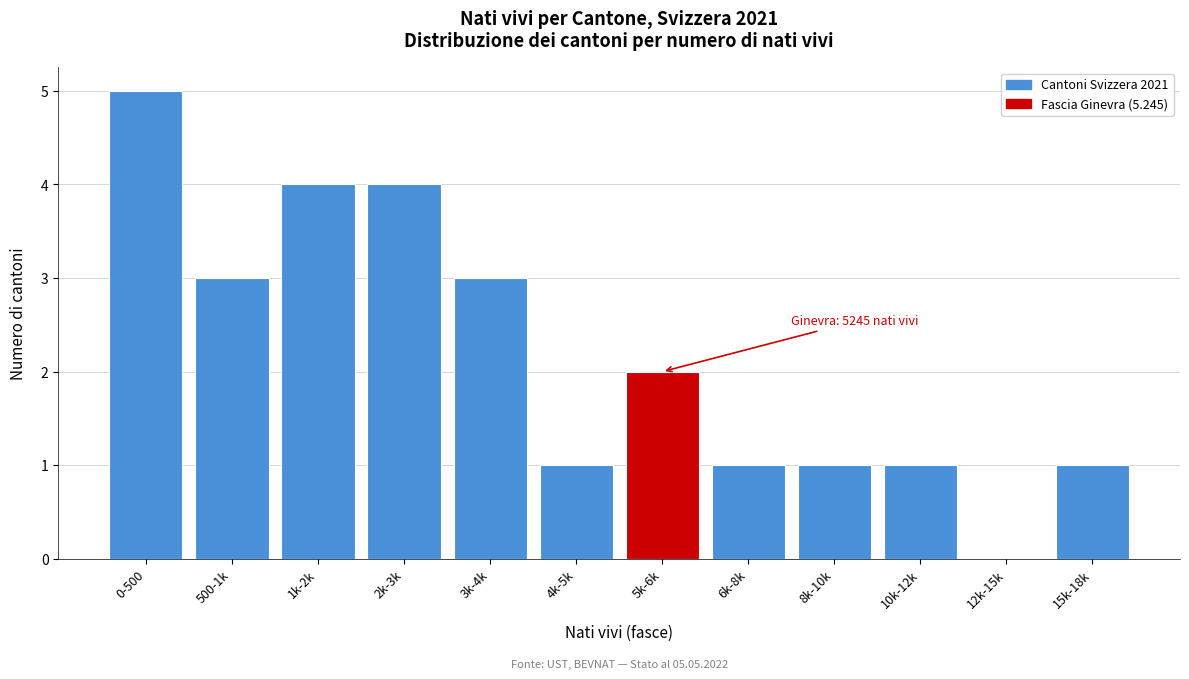

Reading right to left, list all the values displayed in this chart.

15k-18k=1	12k-15k=0	10k-12k=1	8k-10k=1	6k-8k=1	5k-6k=2	4k-5k=1	3k-4k=3	2k-3k=4	1k-2k=4	500-1k=3	0-500=5